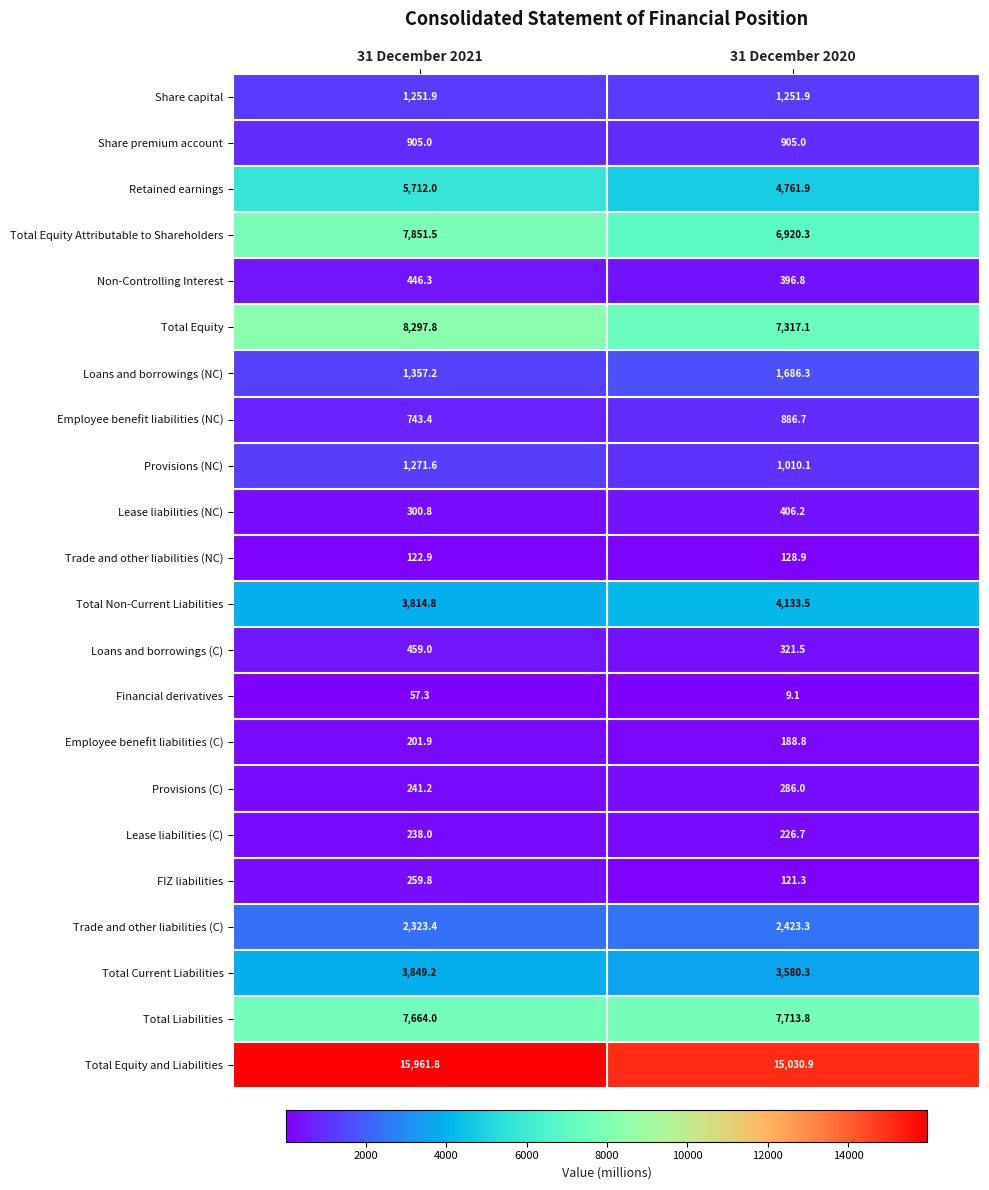

Rank the series by their maximum value, from highest to lowest.

Total Equity and Liabilities, Total Equity, Total Equity Attributable to Shareholders, Total Liabilities, Retained earnings, Total Non-Current Liabilities, Total Current Liabilities, Trade and other liabilities (C), Loans and borrowings (NC), Provisions (NC), Share capital, Share premium account, Employee benefit liabilities (NC), Loans and borrowings (C), Non-Controlling Interest, Lease liabilities (NC), Provisions (C), FIZ liabilities, Lease liabilities (C), Employee benefit liabilities (C), Trade and other liabilities (NC), Financial derivatives